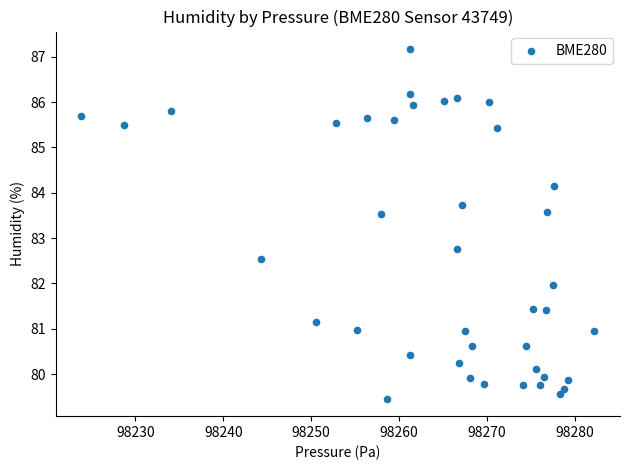

What is the range of X values (max minus min)?

58.4